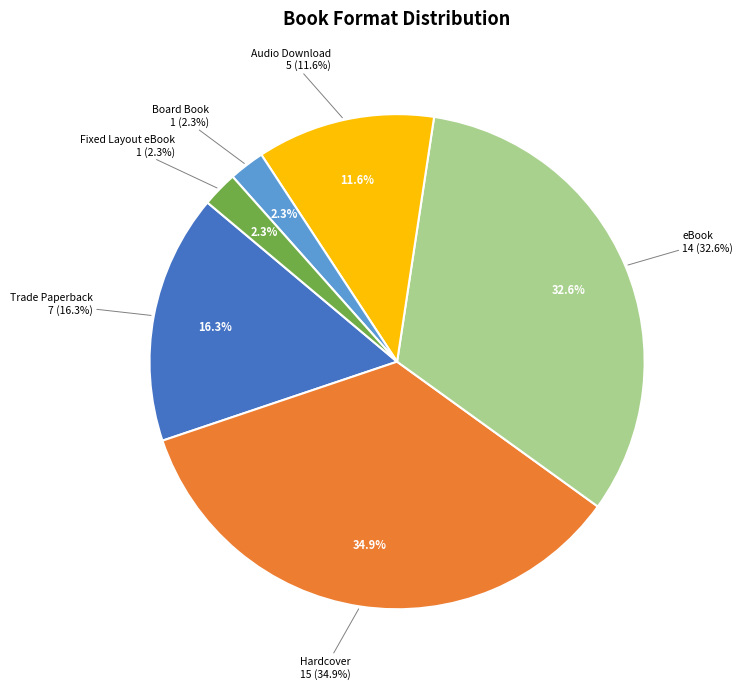

What percentage is the eBook slice, to the nearest percent?

33%